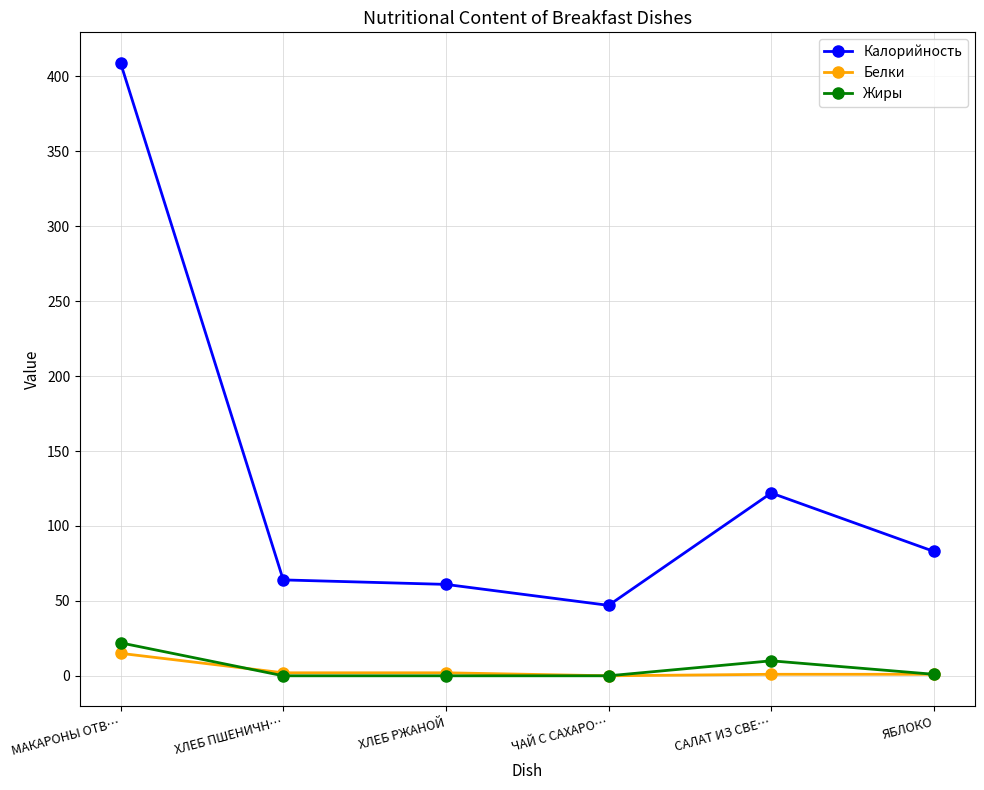

What is the sum of the Жиры values at ХЛЕБ ПШЕНИЧН… and МАКАРОНЫ ОТВ…?

22